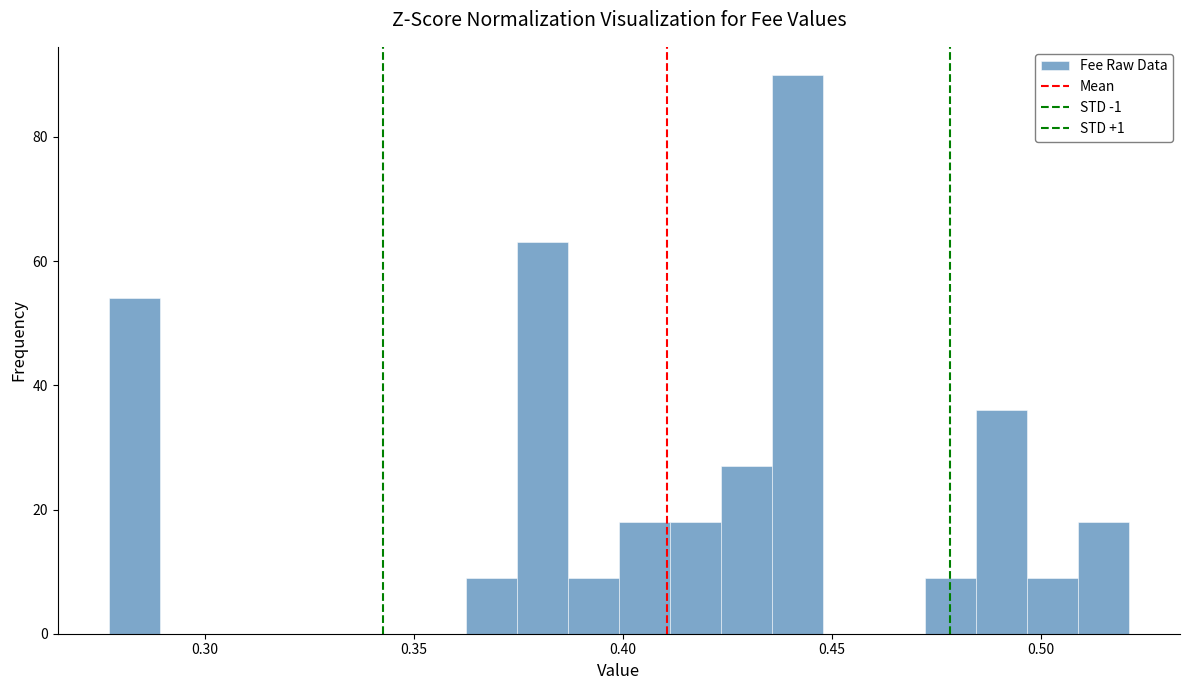

Read against the x-axis, roughly where is the centre of the tallest bar?

0.440